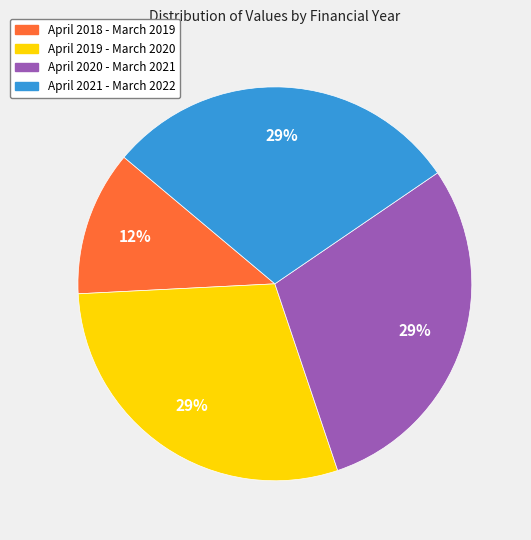

To the nearest percent, what is the combined percentage of April 2019 - March 2020 and April 2020 - March 2021?

59%